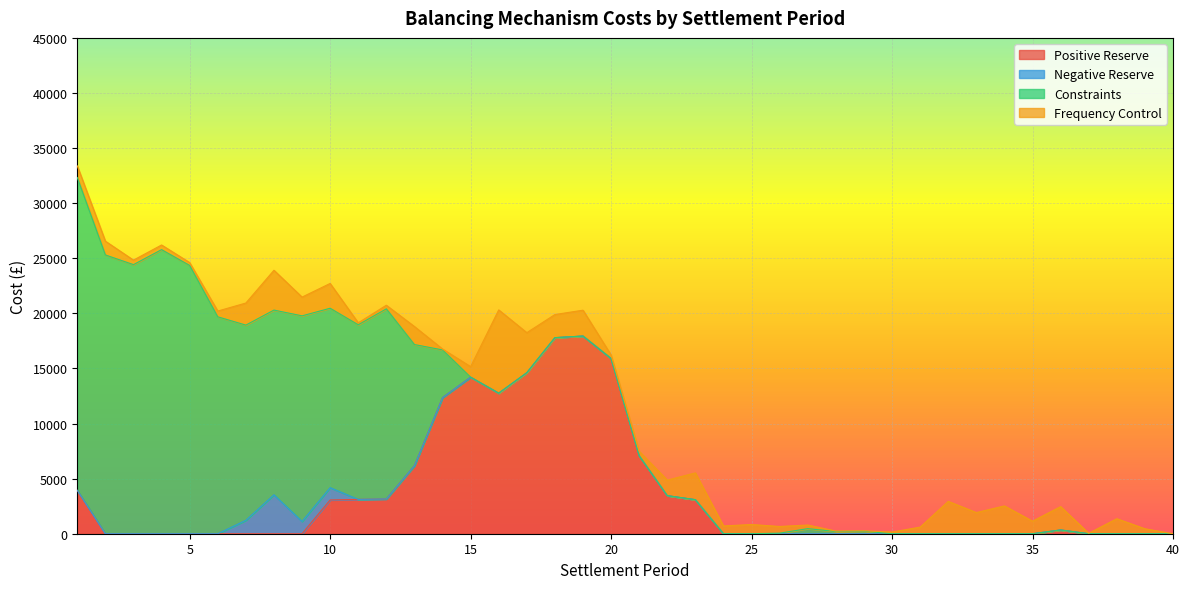

At how many categories does at least one series exceed 13388?

17